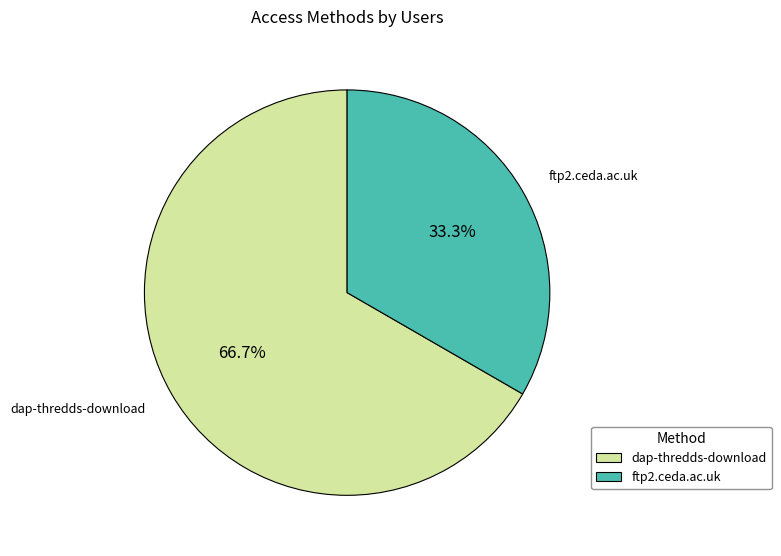

What is the majority slice?

dap-thredds-download